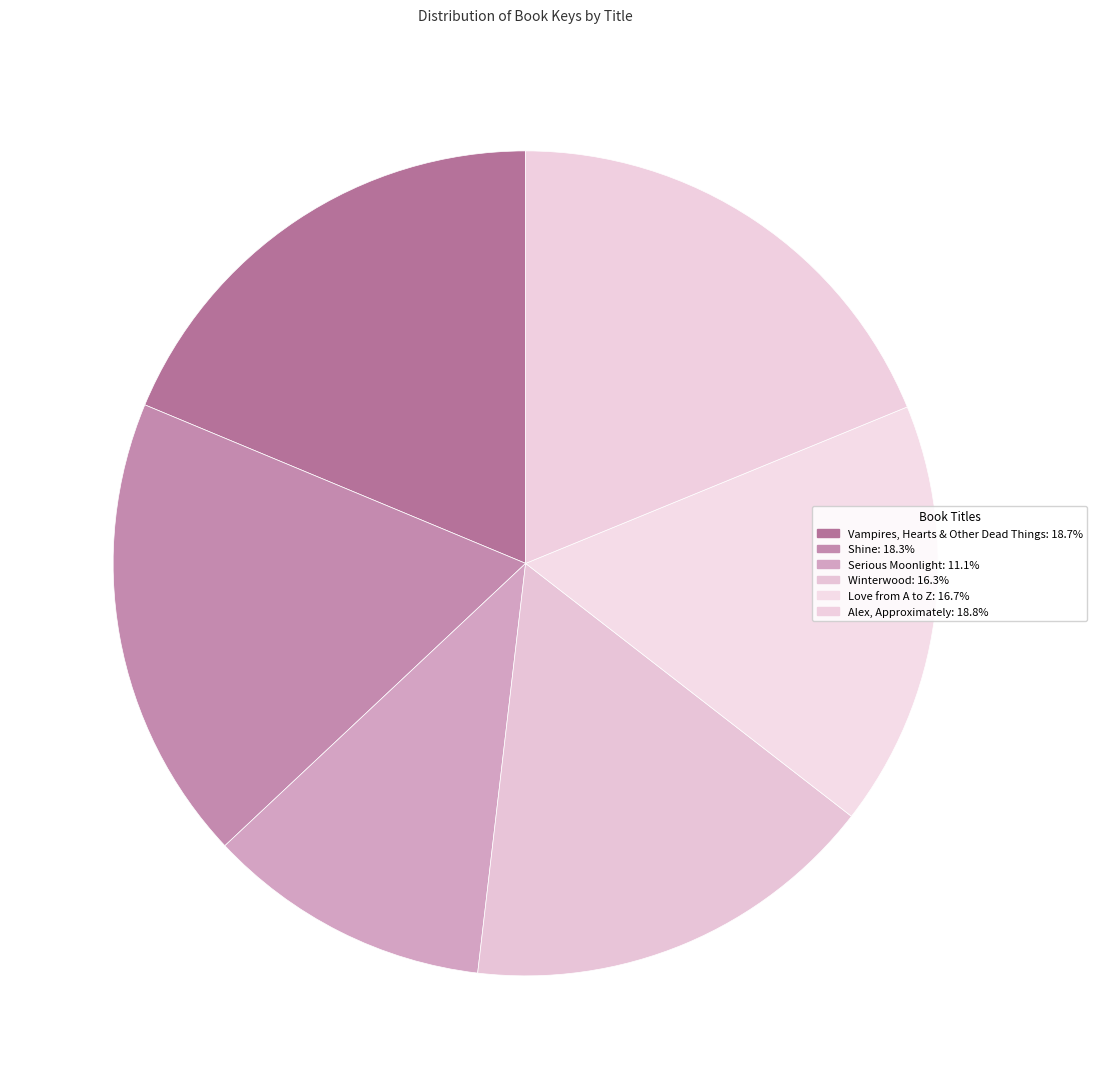

True or false: Shine accounts for 18% of the total.

True